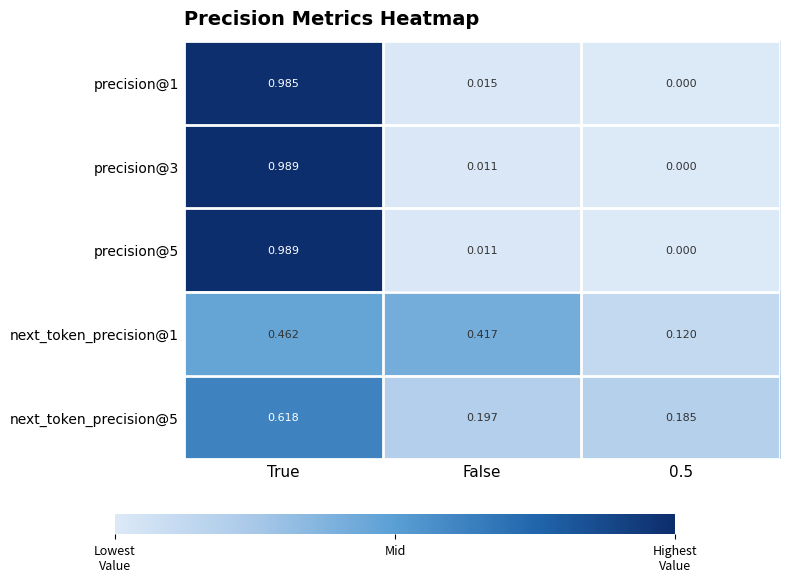

Is the value of next_token_precision@1 at False greater than the value of next_token_precision@5 at False?

Yes